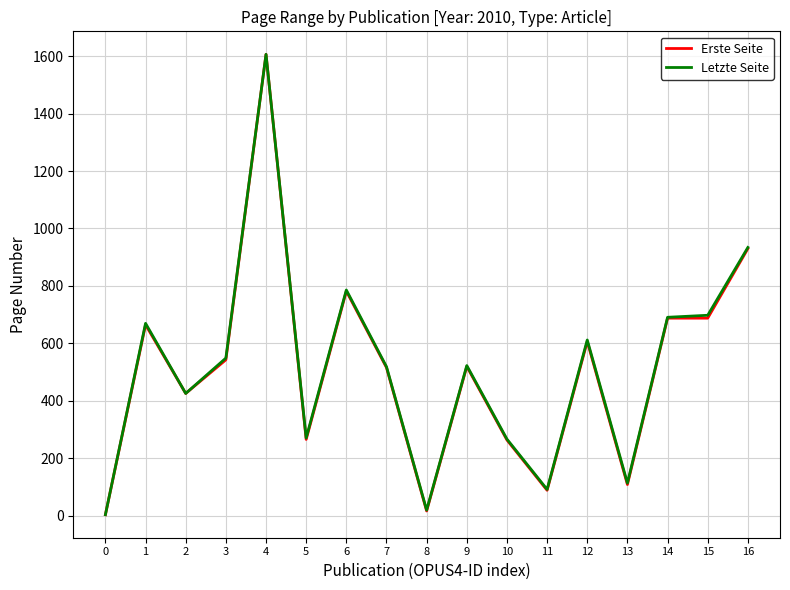

Is the value of Erste Seite at 2 greater than the value of Letzte Seite at 14?

No